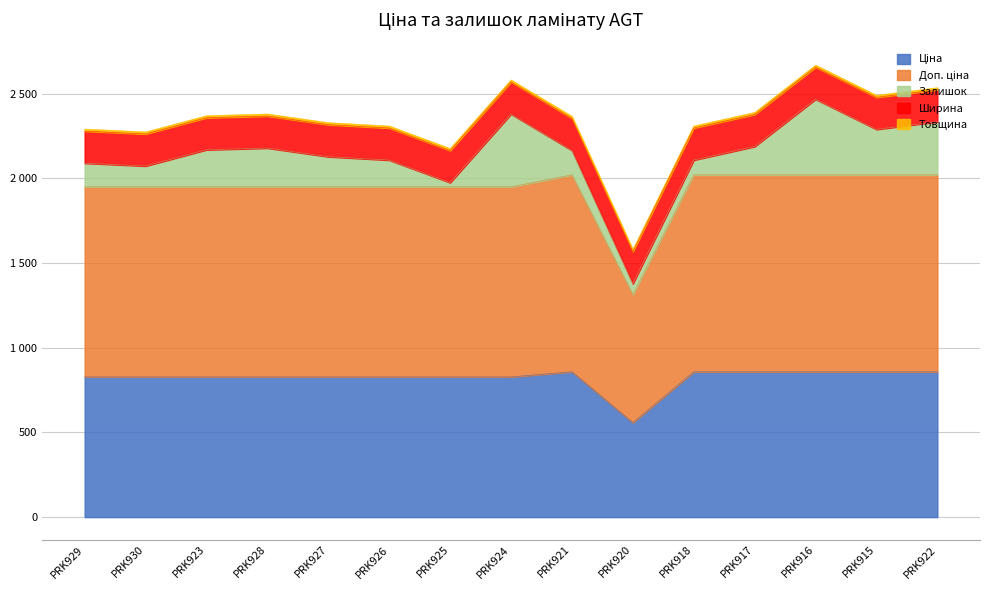

Reading left to right, what are all the values shown in this chart?

Ціна: PRK929=827.6	PRK930=827.6	PRK923=827.6	PRK928=827.6	PRK927=827.6	PRK926=827.6	PRK925=827.6	PRK924=827.6	PRK921=857.9	PRK920=557.6	PRK918=857.9	PRK917=857.9	PRK916=857.9	PRK915=857.9	PRK922=857.9
Доп. ціна: PRK929=1121.5	PRK930=1121.5	PRK923=1121.5	PRK928=1121.5	PRK927=1121.5	PRK926=1121.5	PRK925=1121.5	PRK924=1121.5	PRK921=1162.5	PRK920=756.0	PRK918=1162.5	PRK917=1162.5	PRK916=1162.5	PRK915=1162.5	PRK922=1162.5
Залишок: PRK929=140.0	PRK930=123.0	PRK923=219.0	PRK928=229.0	PRK927=178.0	PRK926=158.0	PRK925=25.0	PRK924=430.0	PRK921=144.0	PRK920=64.0	PRK918=87.0	PRK917=167.0	PRK916=446.0	PRK915=268.0	PRK922=313.0
Ширина: PRK929=189.0	PRK930=189.0	PRK923=189.0	PRK928=189.0	PRK927=189.0	PRK926=189.0	PRK925=189.0	PRK924=189.0	PRK921=189.0	PRK920=189.0	PRK918=189.0	PRK917=189.0	PRK916=189.0	PRK915=189.0	PRK922=189.0
Товщина: PRK929=12.0	PRK930=12.0	PRK923=12.0	PRK928=12.0	PRK927=12.0	PRK926=12.0	PRK925=12.0	PRK924=12.0	PRK921=12.0	PRK920=12.0	PRK918=12.0	PRK917=12.0	PRK916=12.0	PRK915=12.0	PRK922=12.0